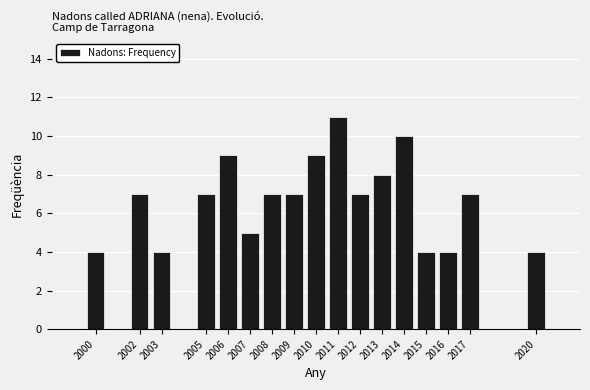

Reading left to right, what are all the values shown in this chart?

4	7	4	7	9	5	7	7	9	11	7	8	10	4	4	7	4